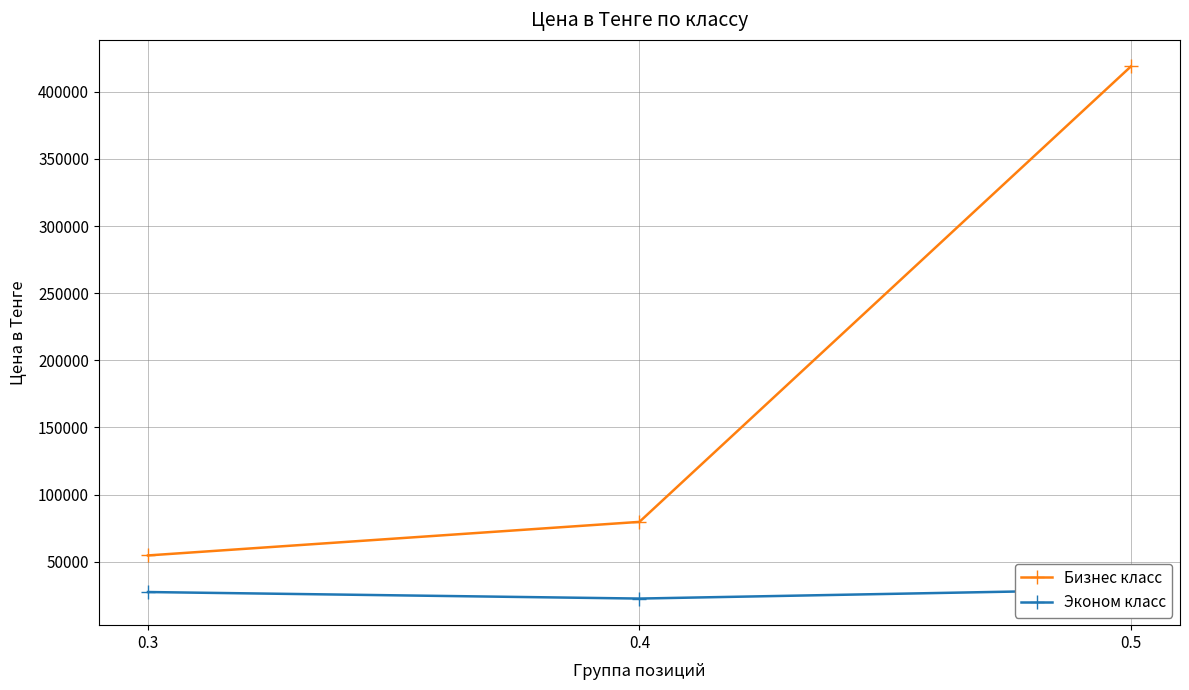

How many data points in Бизнес класс are above 79706?

2